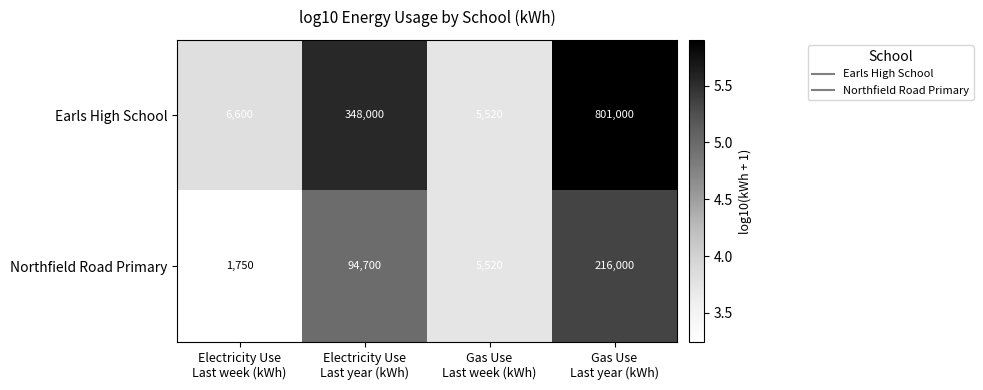

What is the maximum value for Earls High School?

801000